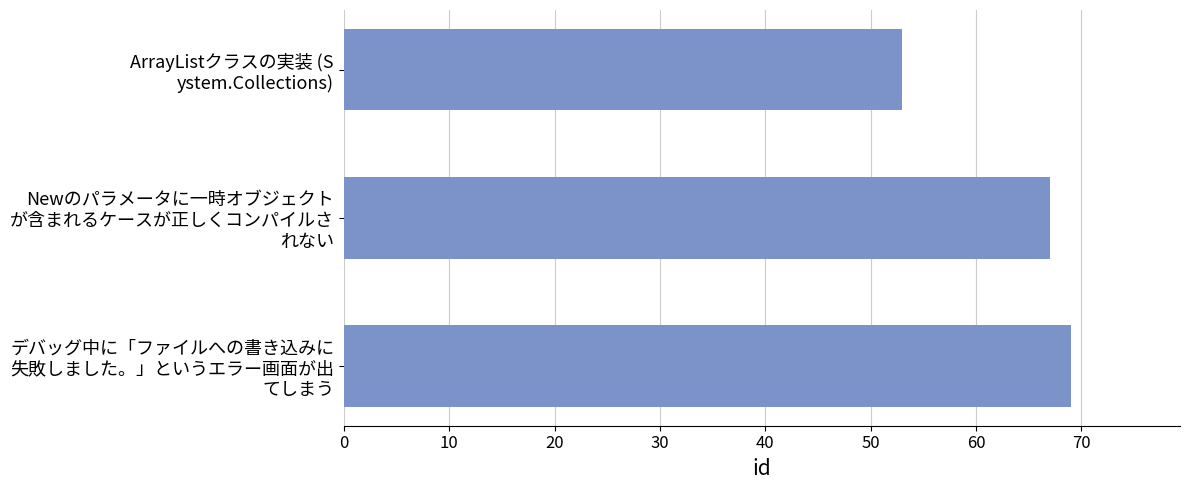

What is the sum of all values?

189